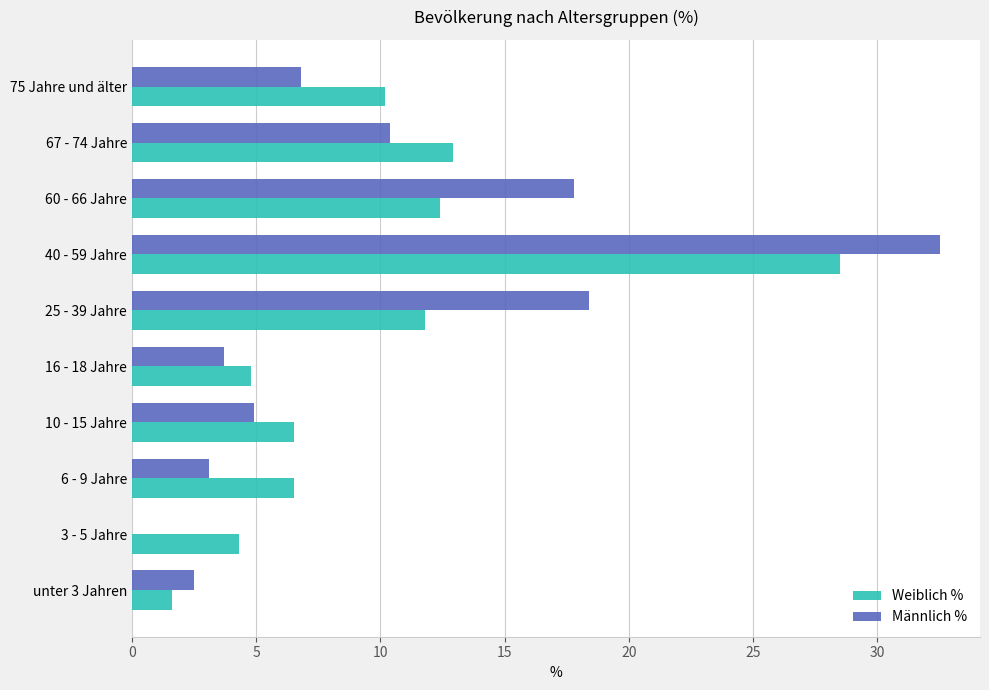

Between 6 - 9 Jahre and 25 - 39 Jahre, which series saw the biggest shift?

Männlich %